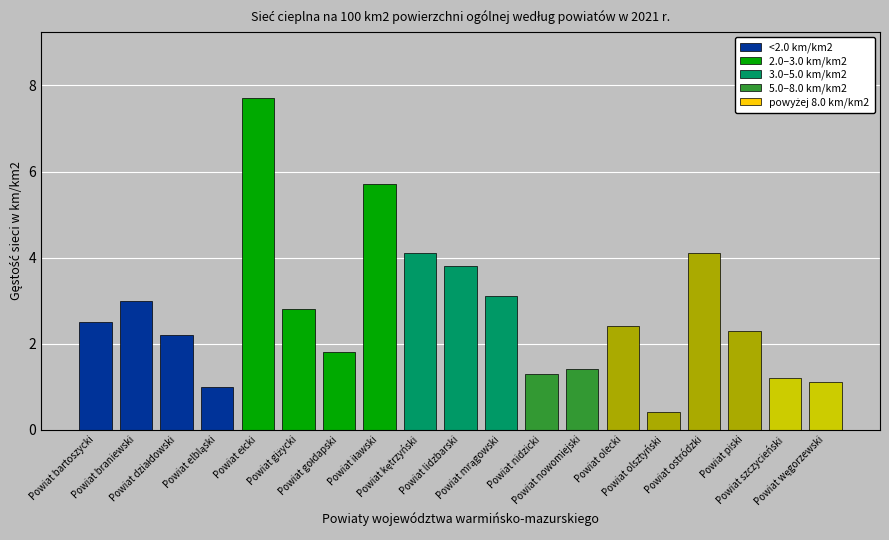

What is the value of the 2nd bar from the left?

3.0